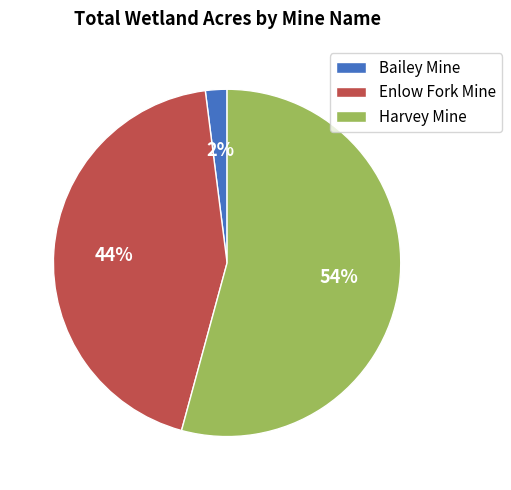

Is it true that Bailey Mine is 10% of the pie?

False